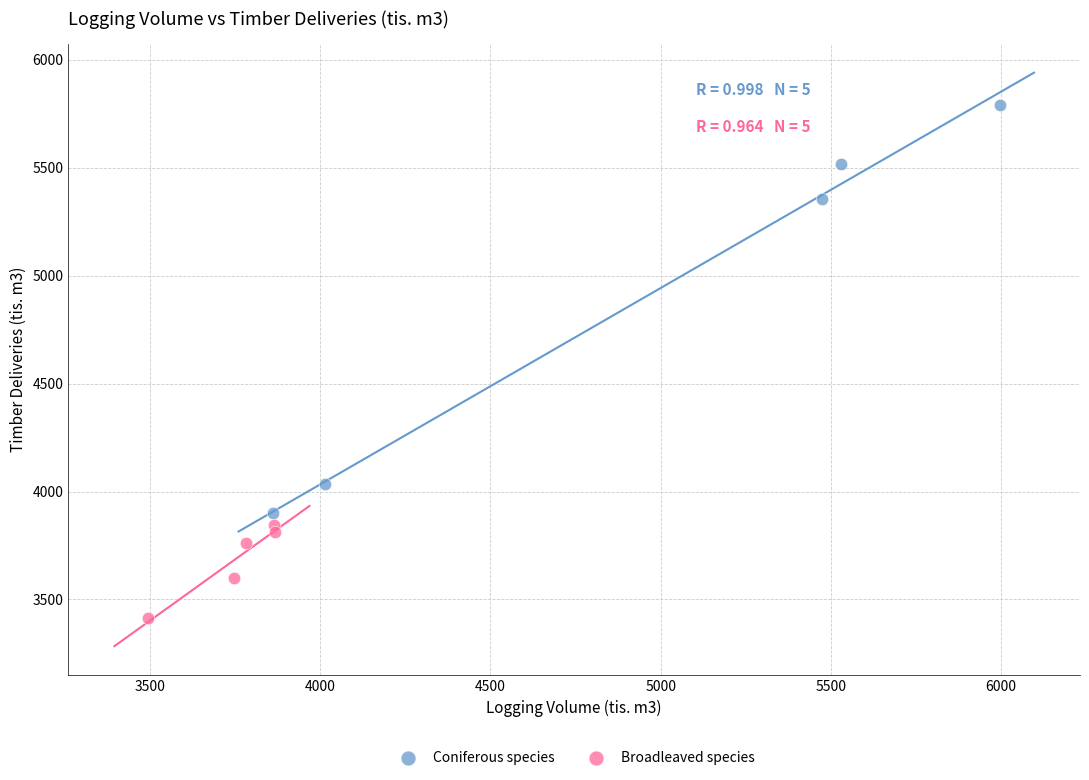

Which series has the largest Y range (max minus min)?

Coniferous species